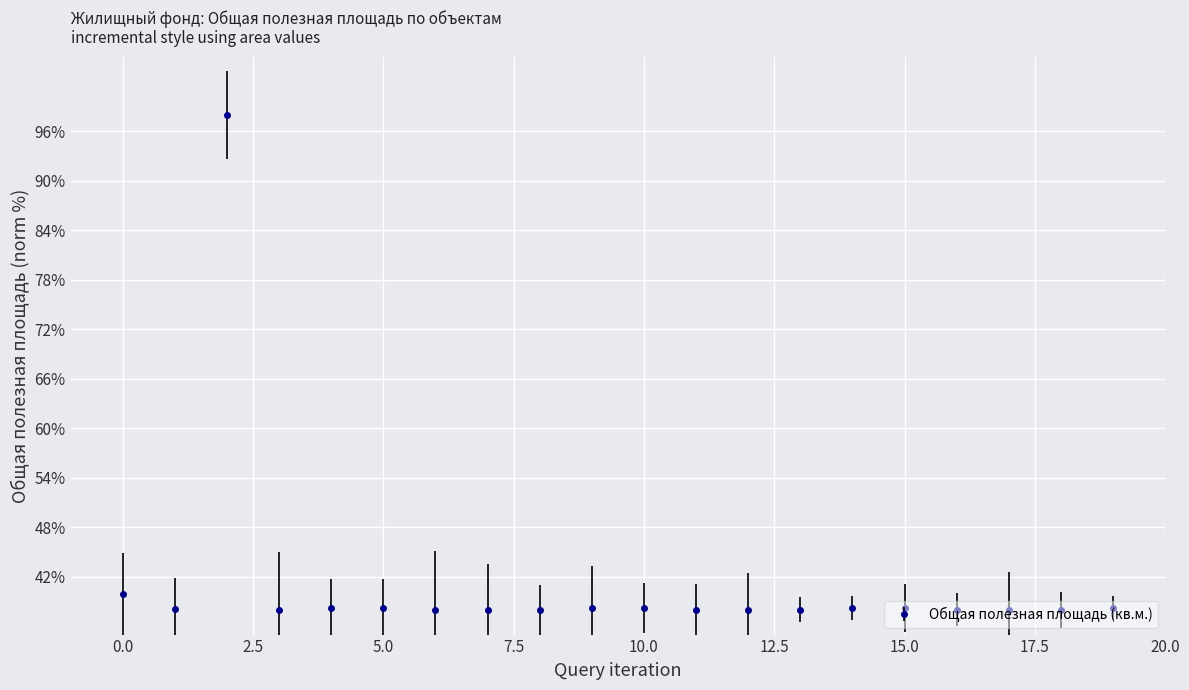

How many distinct data groups are displayed?

1